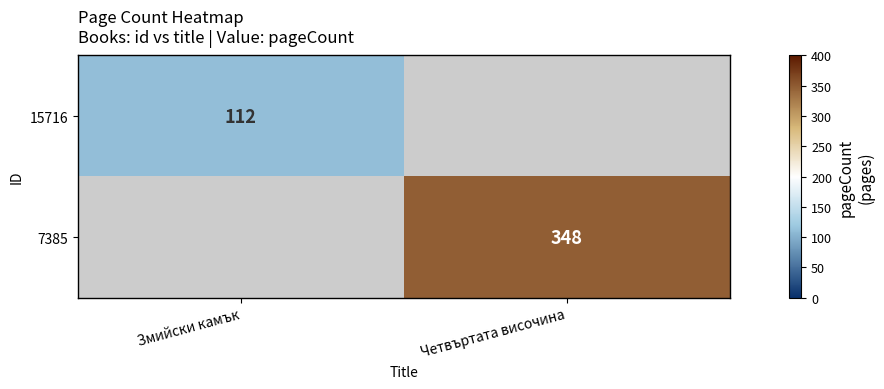

The value of 15716 at Змийски камък is 112. True or false?

True